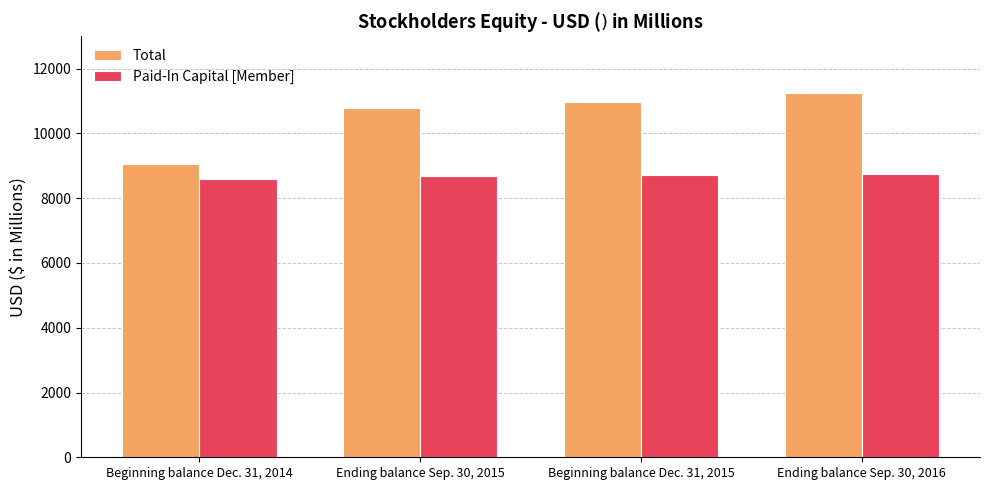

Which category has the highest value across all series?

Ending balance Sep. 30, 2016